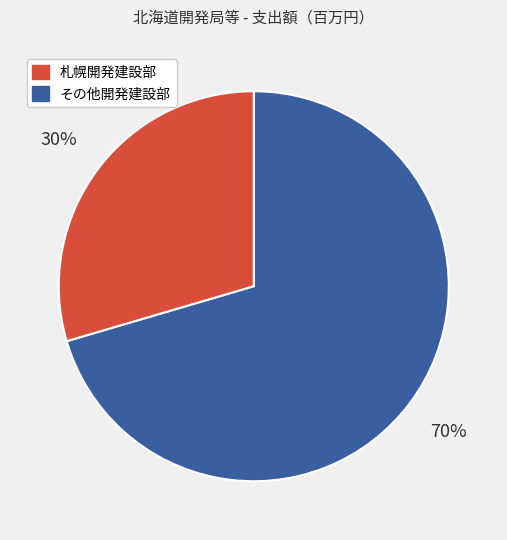

How many slices are in this pie chart?

2